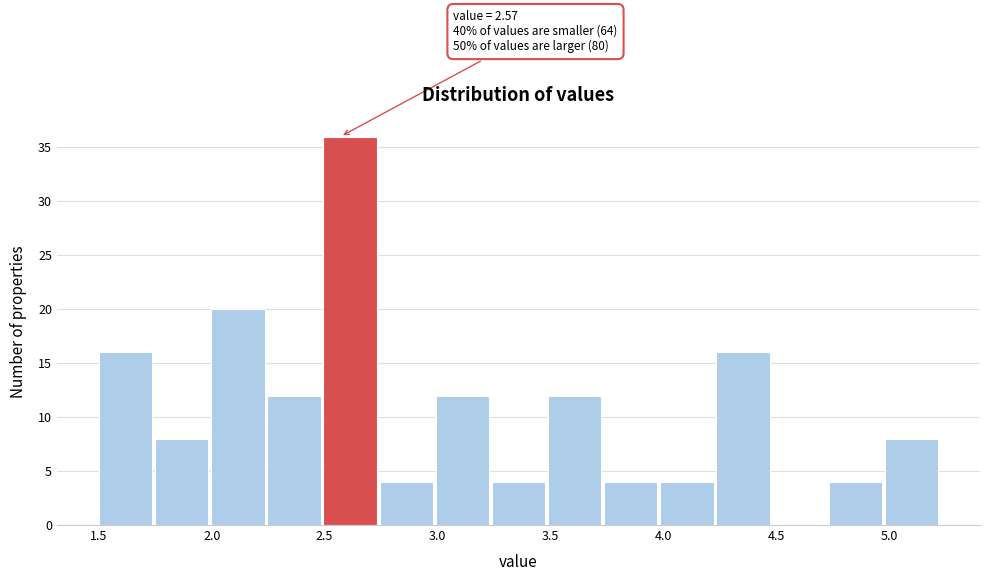

Over which range of the x-axis is the bar tallest?

2.50 to 2.75